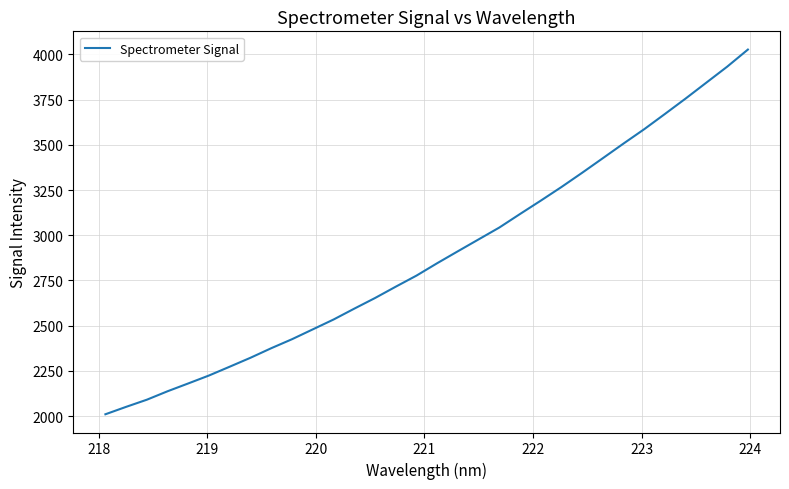

What is the greatest value displayed?

4026.6